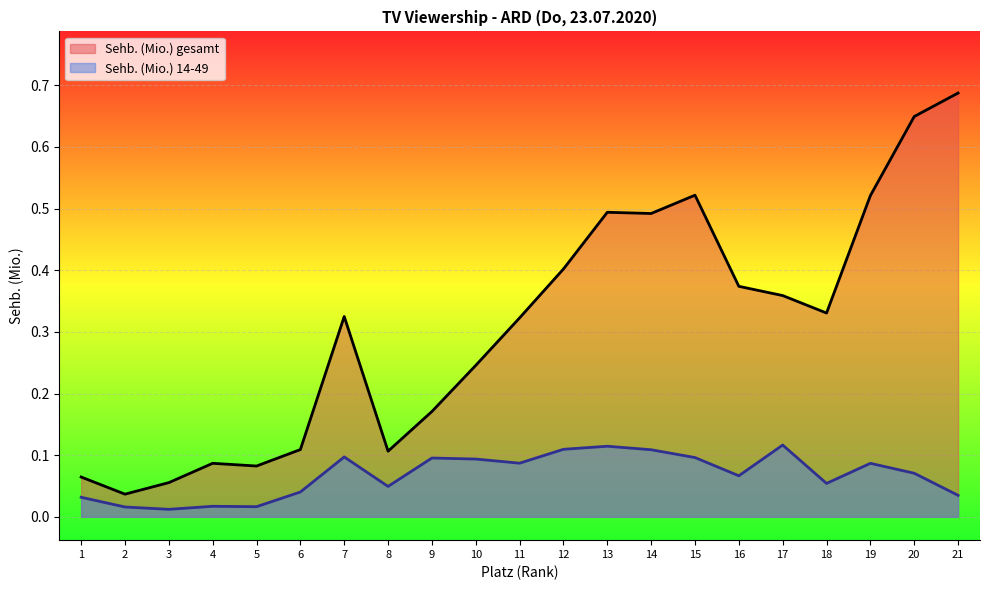

True or false: Sehb. (Mio.) 14-49 has a value of 0.1 at 19.

False